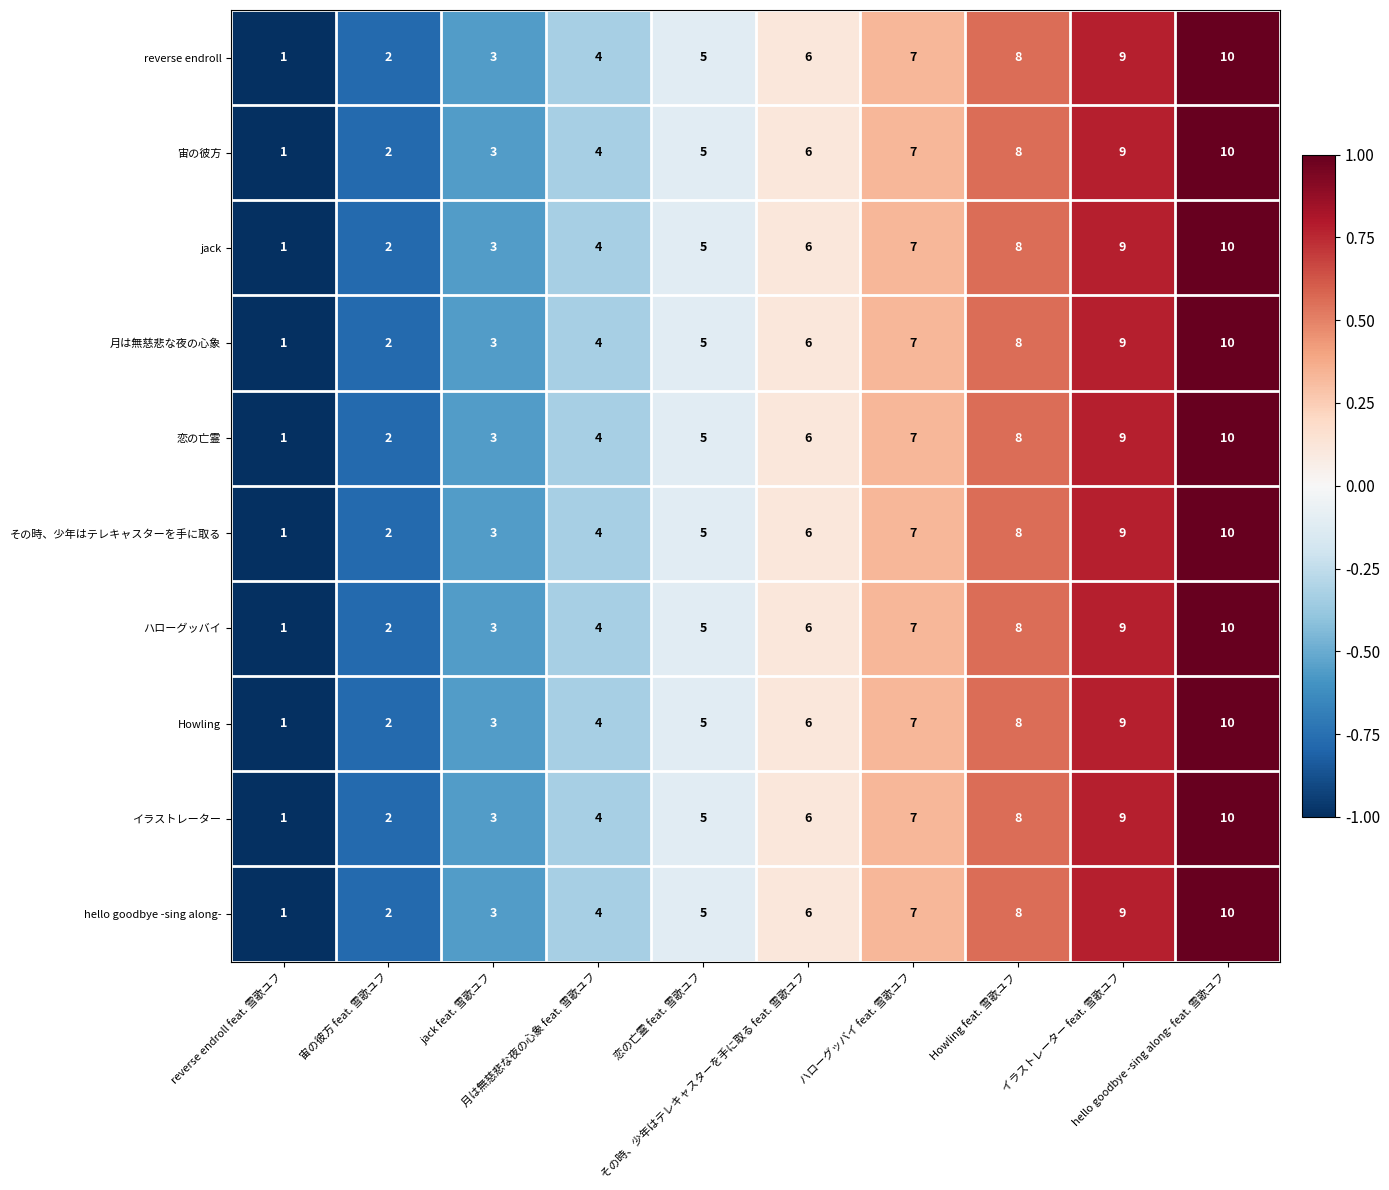

What is the difference between the maximum and second lowest values in the hello goodbye -sing along- series?

8